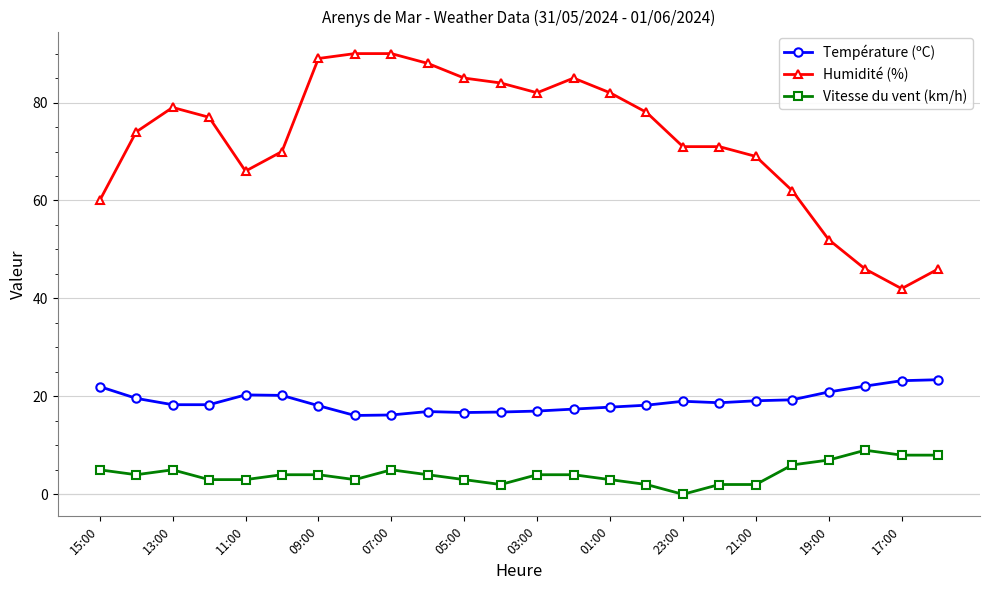

List the series in order of their overall mean, highest first.

Humidité (%), Température (ºC), Vitesse du vent (km/h)